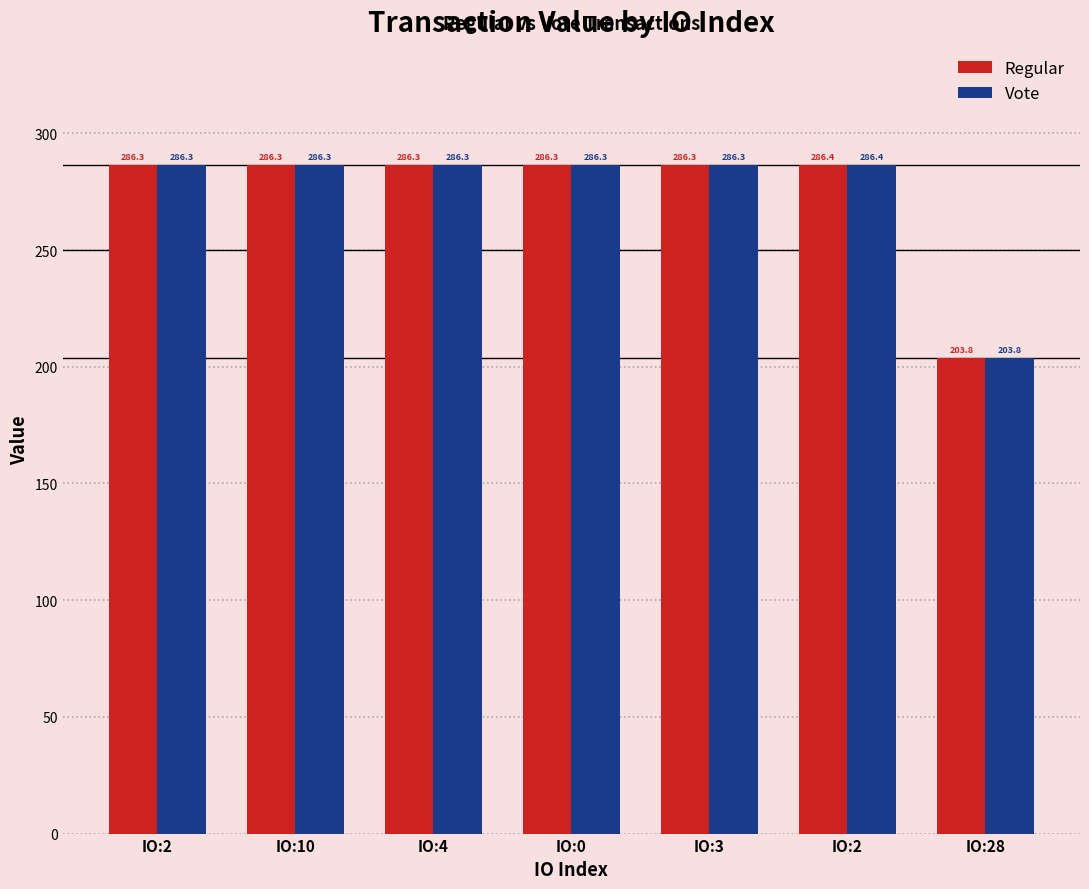

What are all the series names shown in the legend?

Regular, Vote